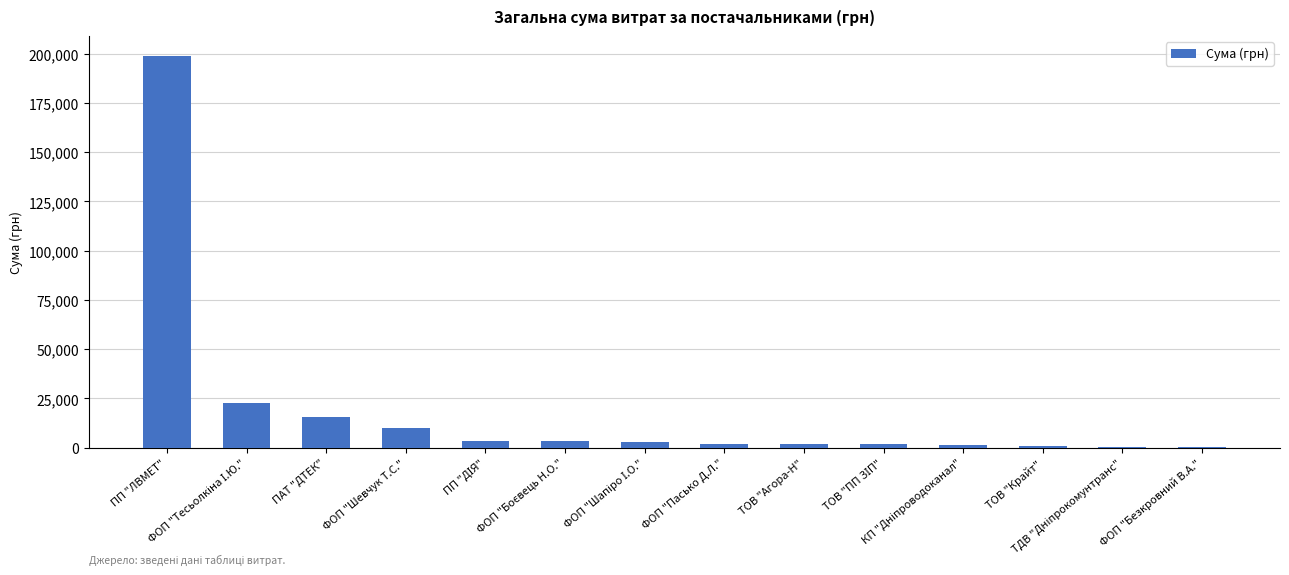

What is the sum of all values?

264700.8